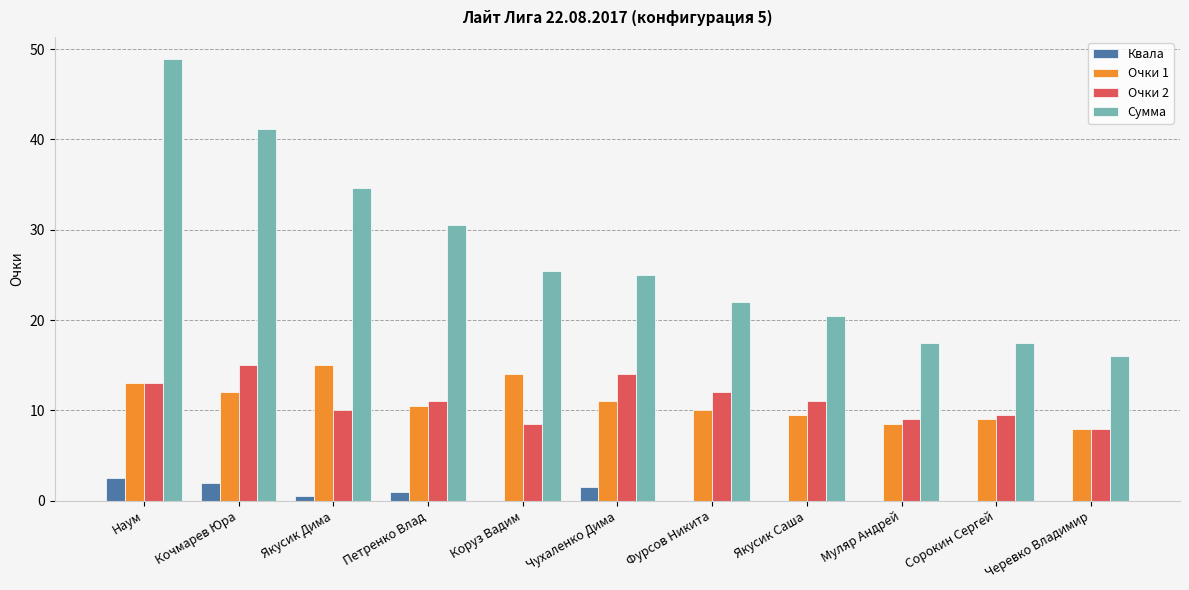

Which series changed the most between Коруз Вадим and Сорокин Сергей?

Сумма